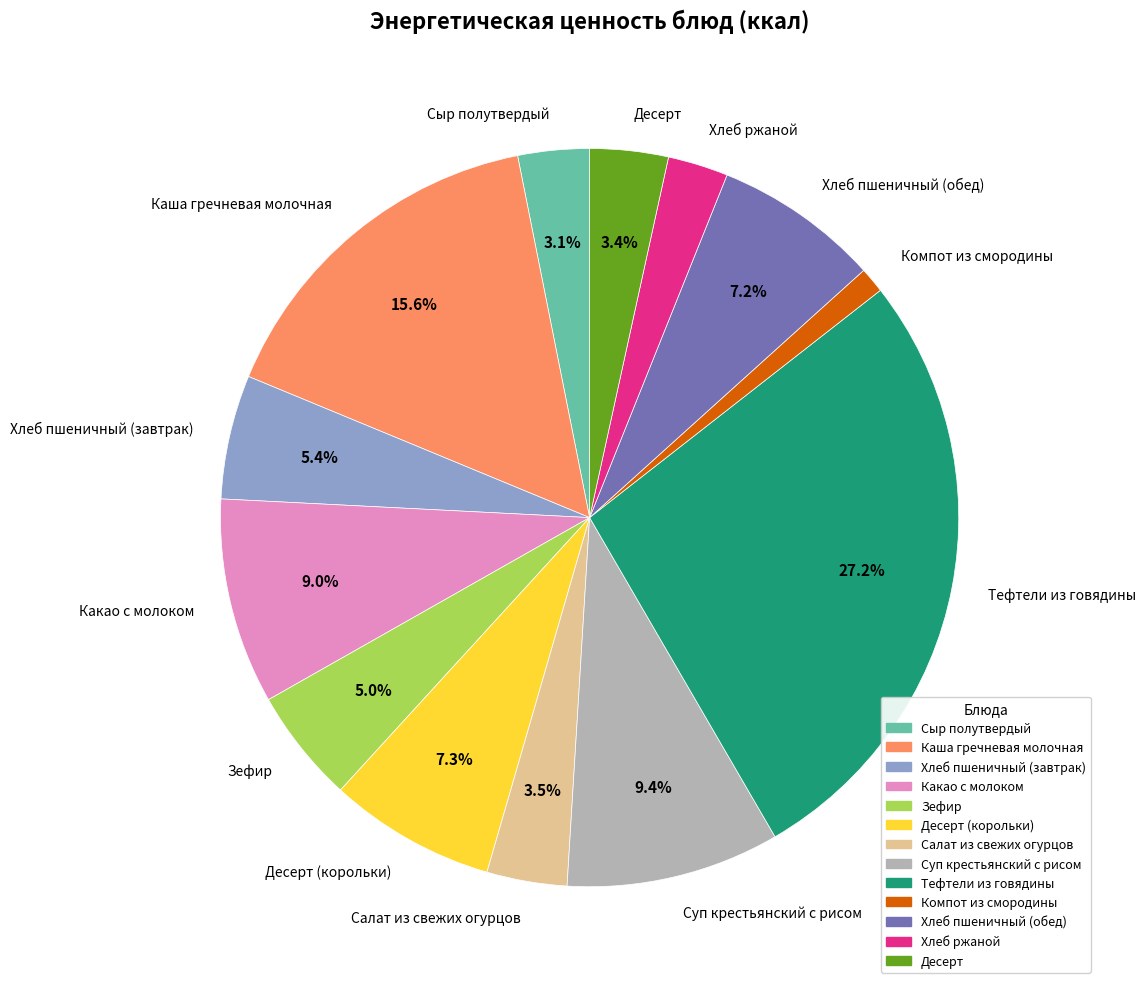

Is it true that Сыр полутвердый is 3% of the pie?

True